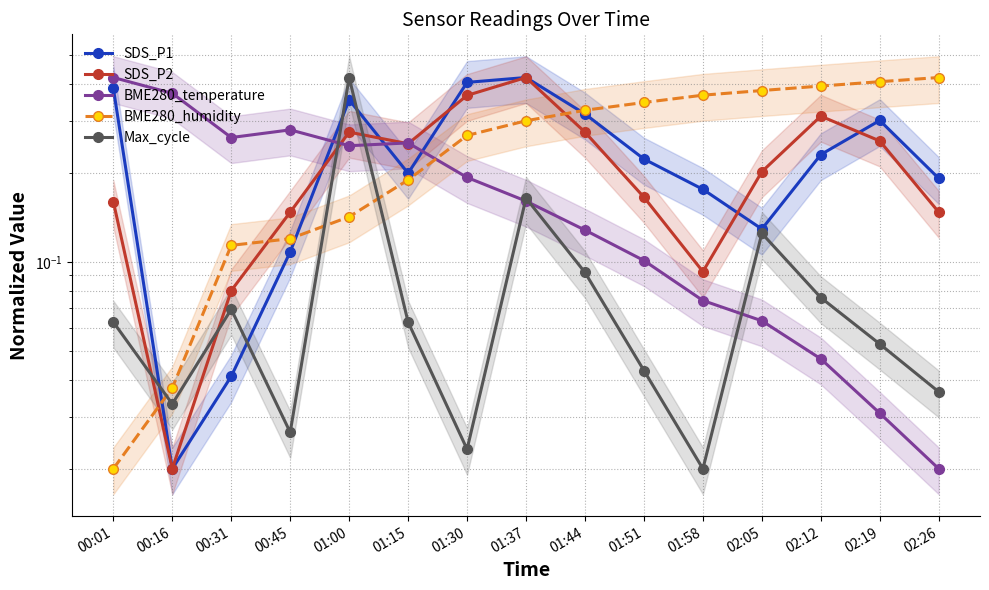

At 02:26, list the series in order from largest to smallest.

BME280_humidity, SDS_P1, SDS_P2, Max_cycle, BME280_temperature